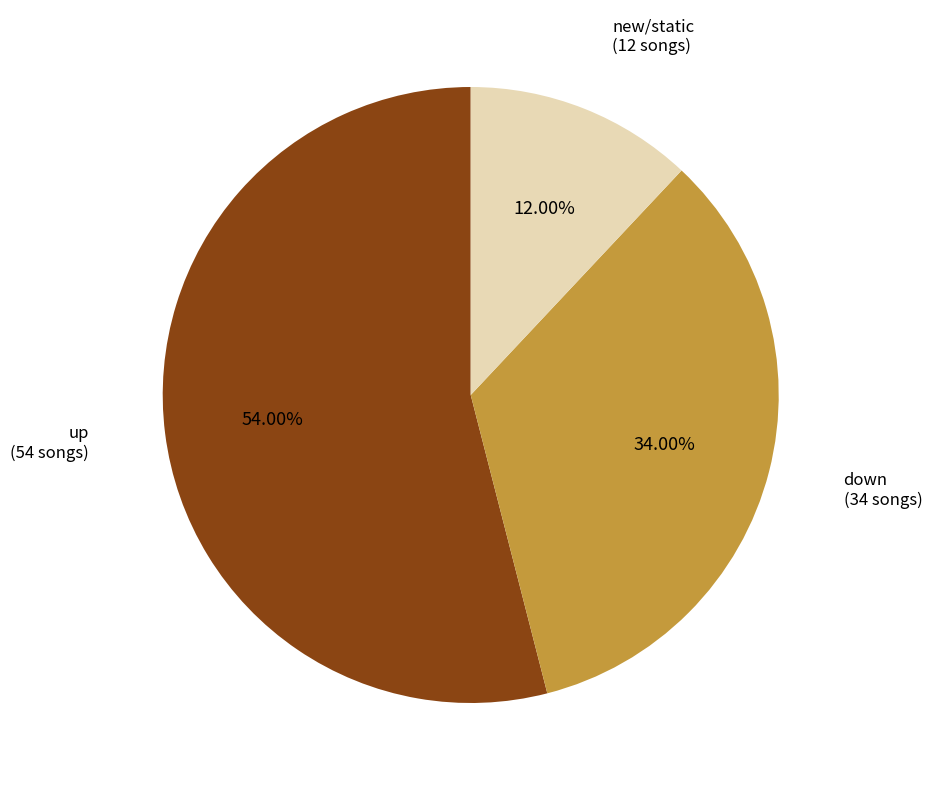

Which category has the biggest portion of the pie?

up (54 songs)